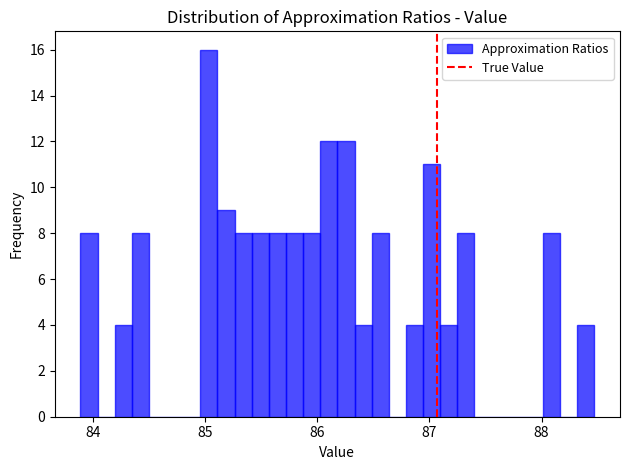

Read against the x-axis, roughly where is the centre of the tallest bar?

85.0